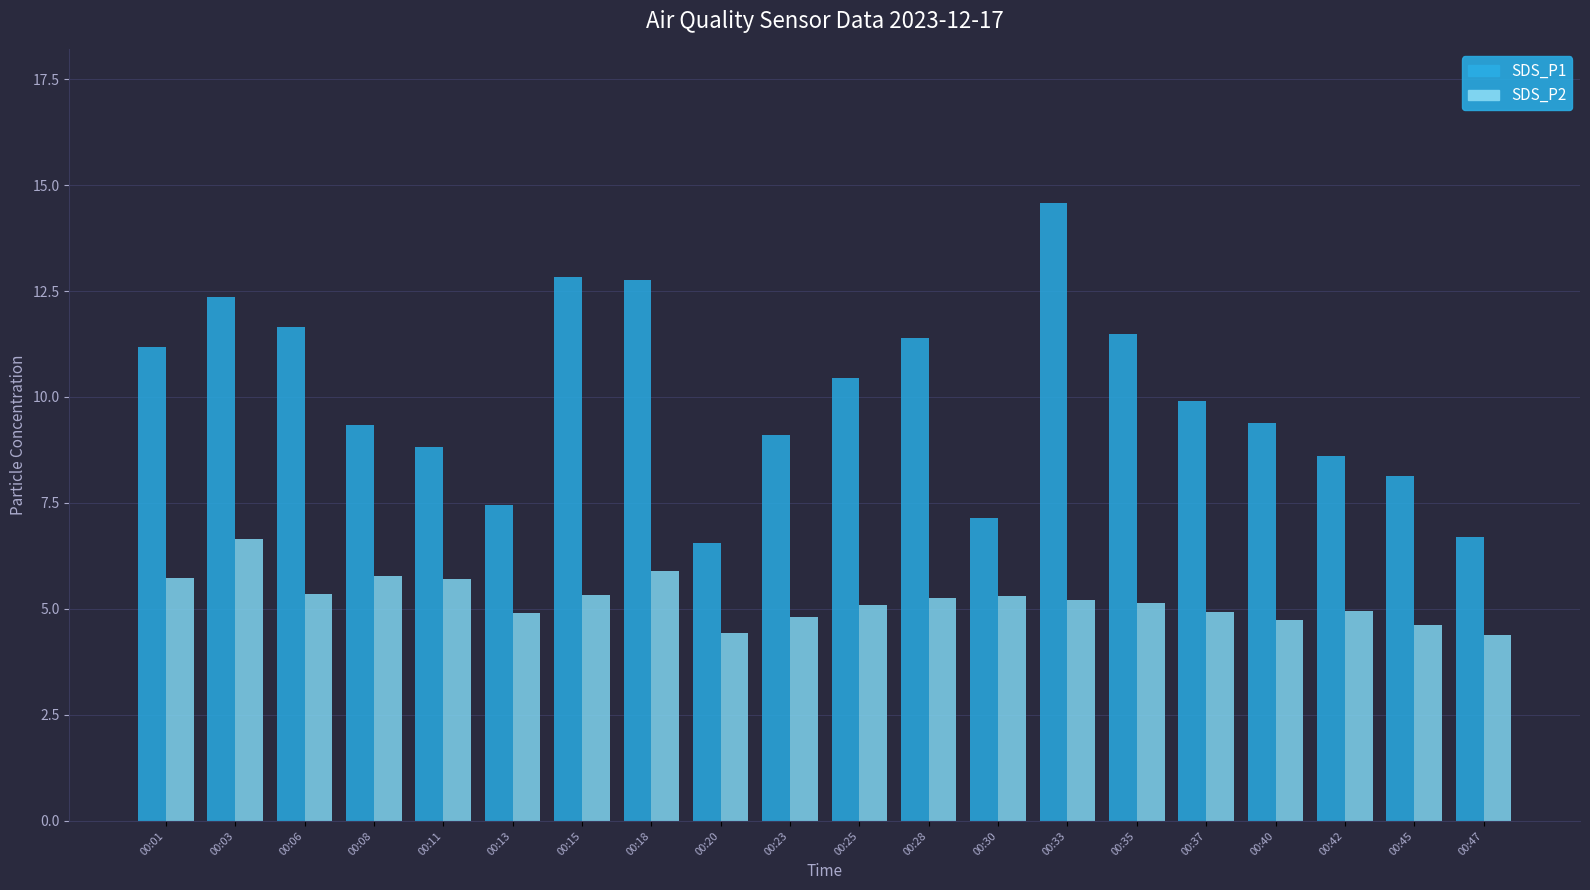

Rank the series by their maximum value, from highest to lowest.

SDS_P1, SDS_P2